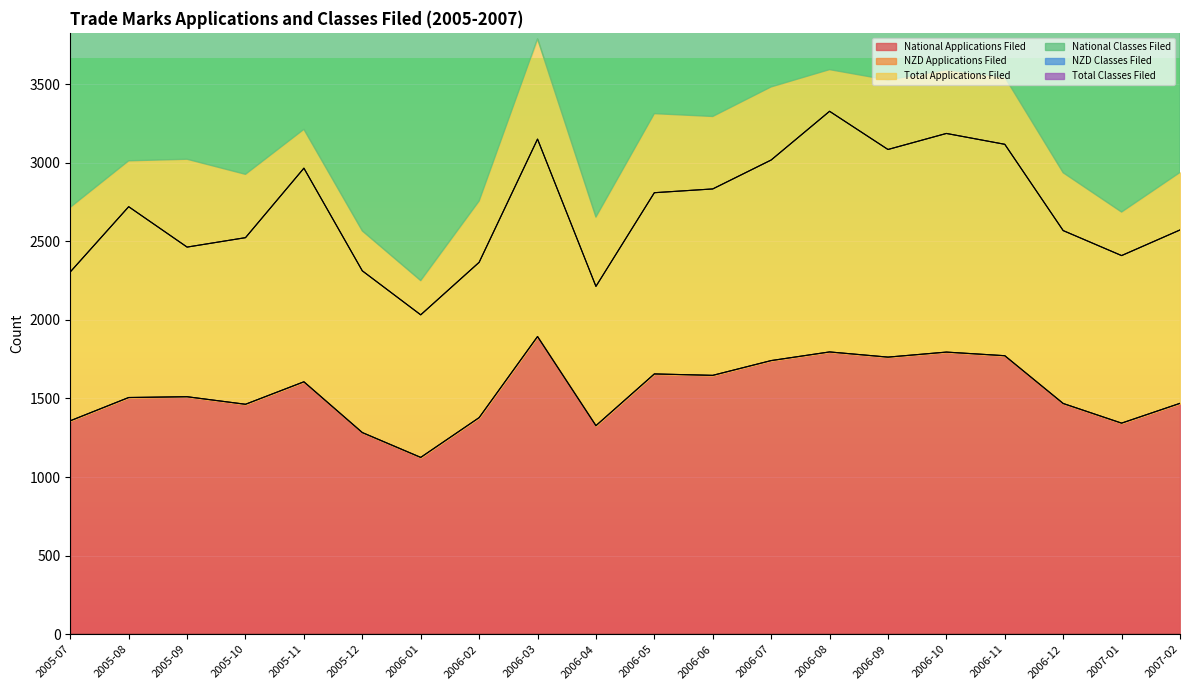

True or false: National Classes Filed has a value of 5130 at 2006-07.

False